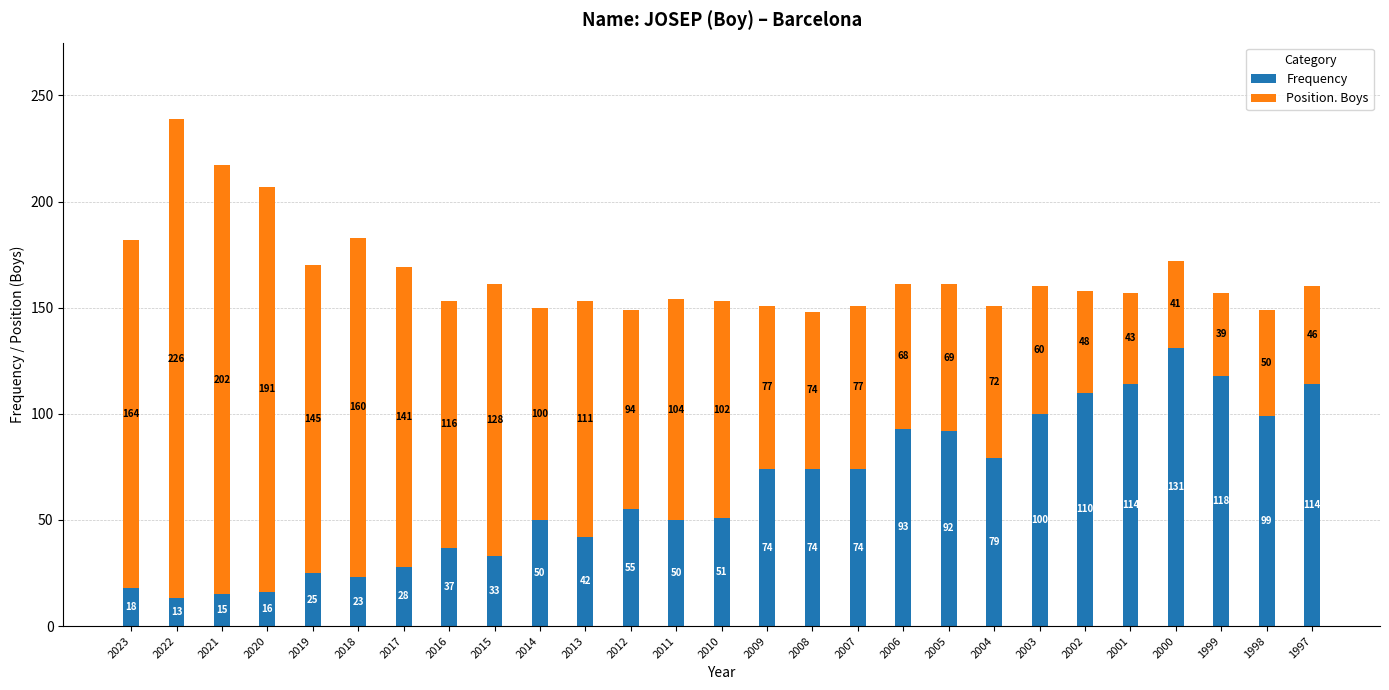

Read the Frequency value at 2014, to the nearest 5.

50